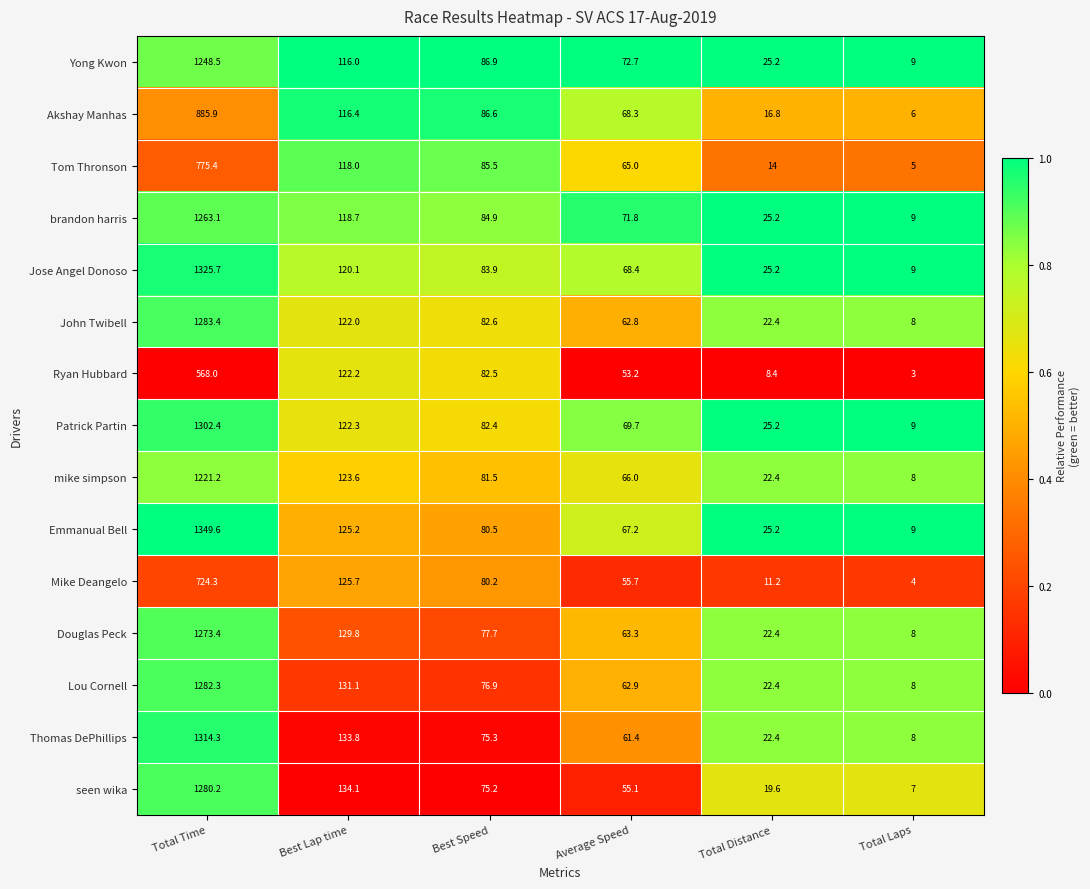

True or false: Patrick Partin has a value of 1302.4 at Total Time.

True